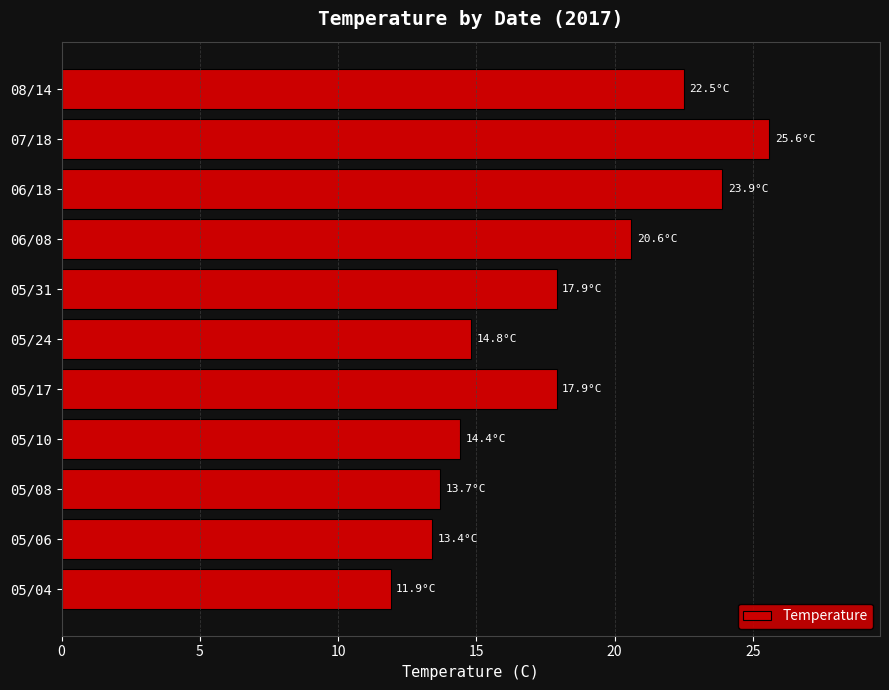

Reading bottom to top, list all the values displayed in this chart.

11.9	13.4	13.7	14.4	17.9	14.8	17.9	20.6	23.9	25.6	22.5